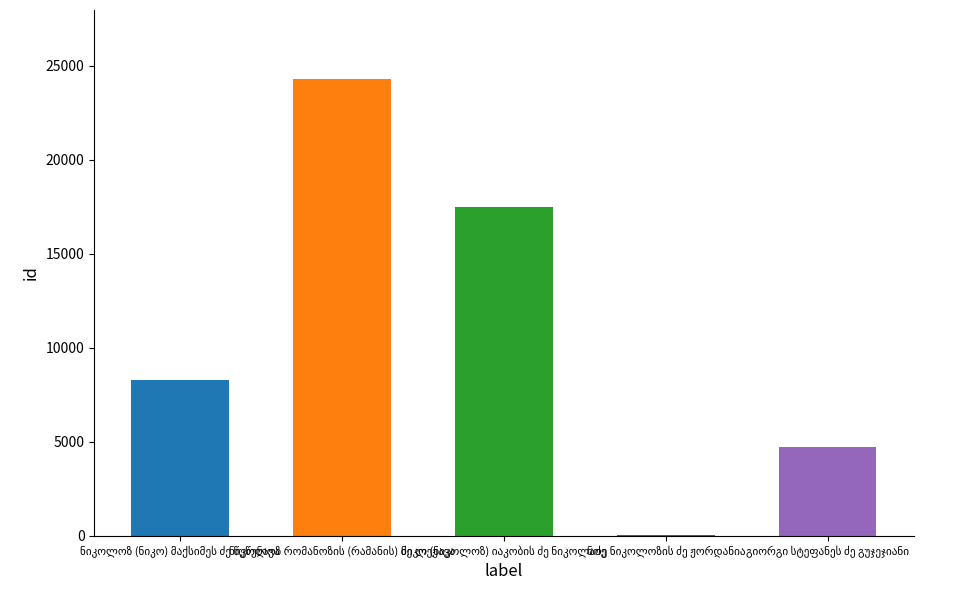

What is the difference between the values at გიორგი სტეფანეს ძე გუჯეჯიანი and ნოე ნიკოლოზის ძე ჟორდანია?

4669